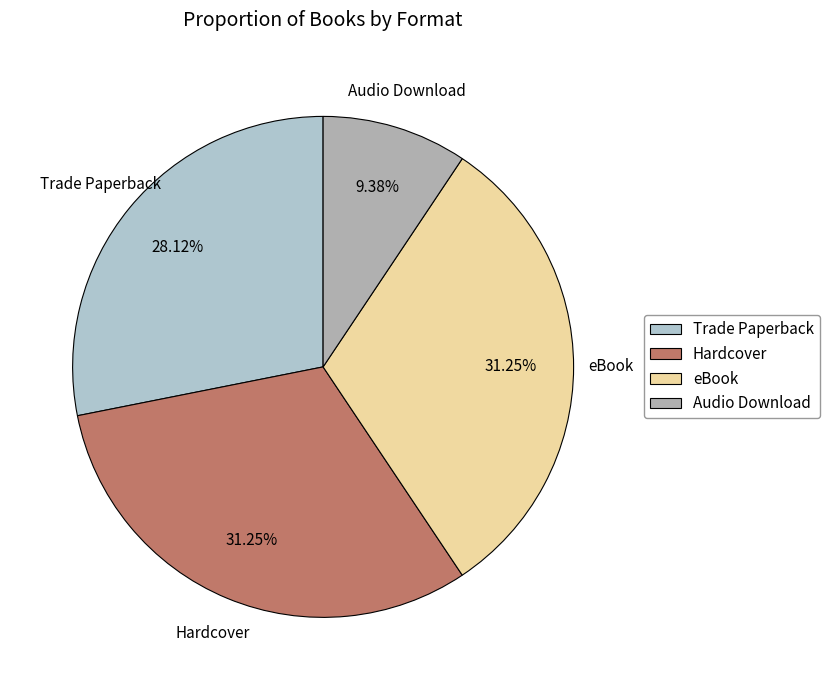

Is it true that Hardcover is 31% of the pie?

True